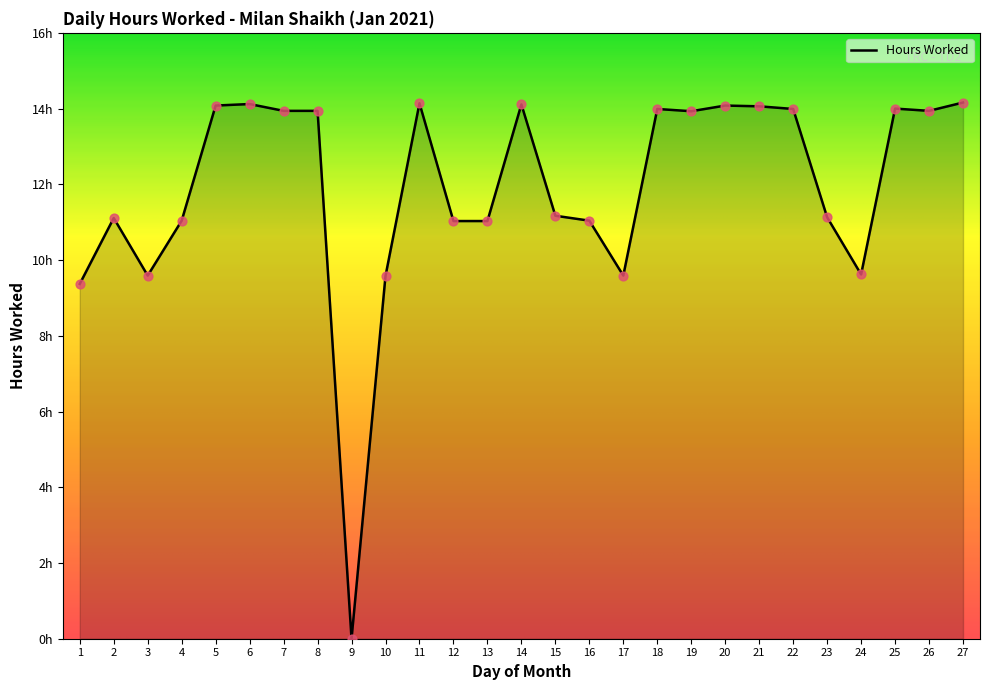

What is the change in value from 7 to 27?

+0.2